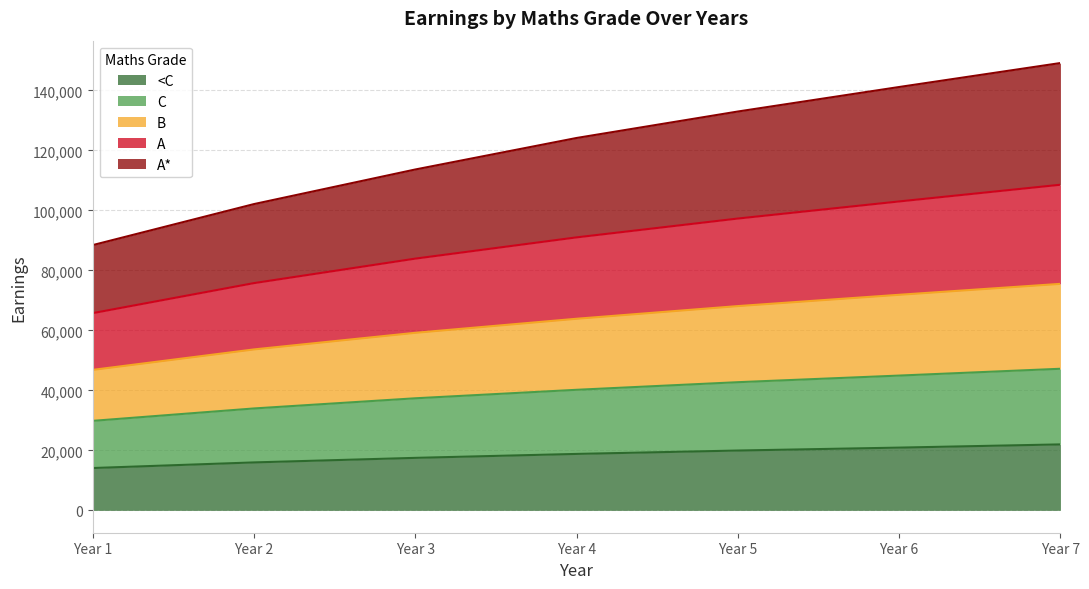

Is it true that C equals 98154.0 at Year 3?

False